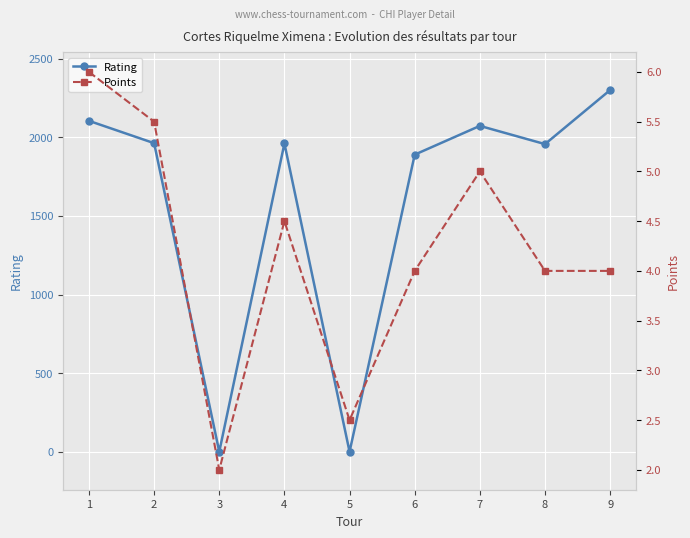

Which series changed the most between 4 and 9?

Rating